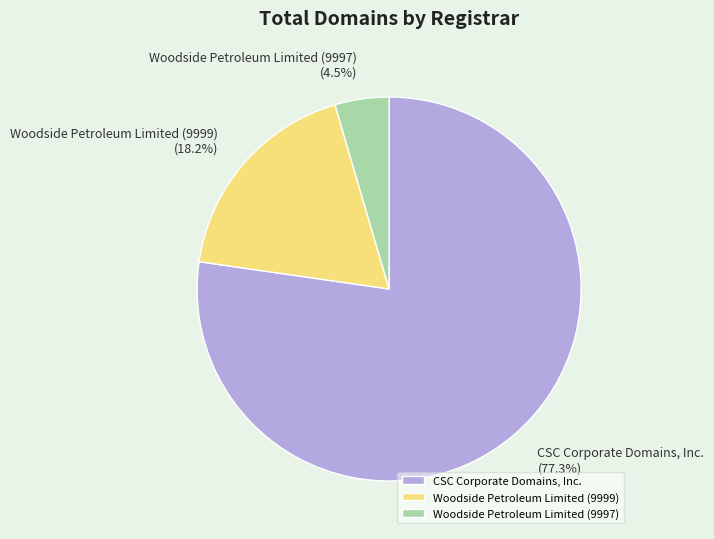

What is the smallest slice in the pie chart?

Woodside Petroleum Limited (9997)